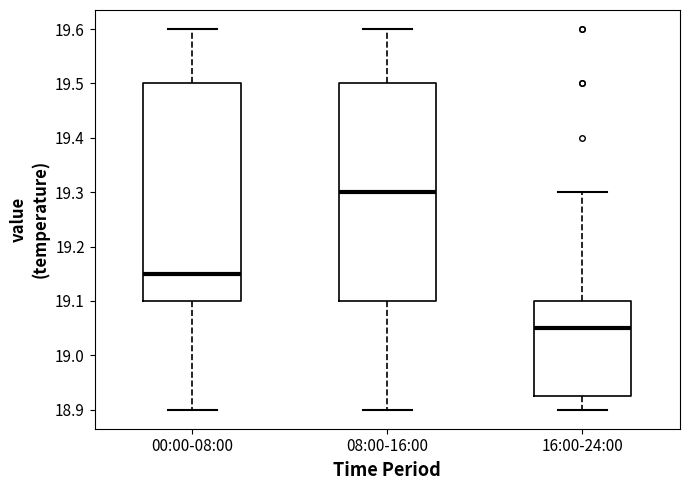

Where is the upper edge of the box for 16:00-24:00 on the y-axis? The values are not printed on the chart, so give them approximately, as read against the axis.

19.10